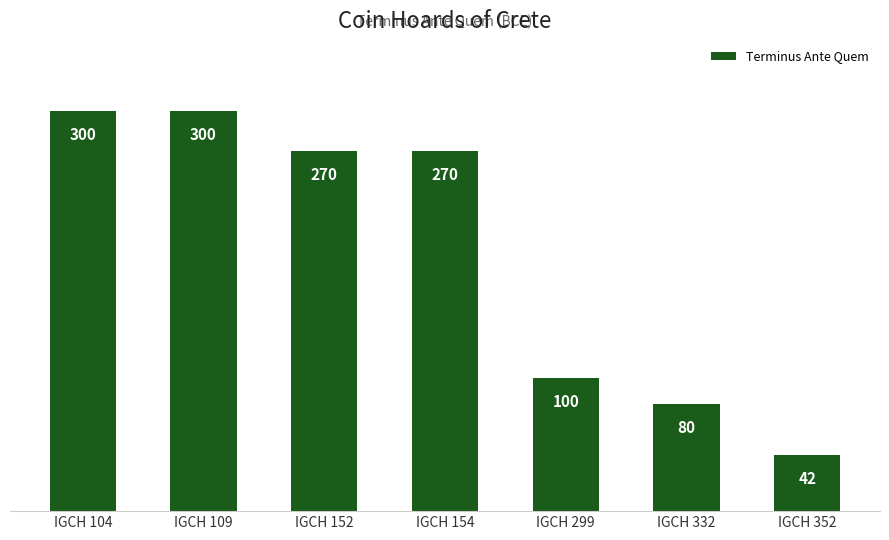

What is the difference between the second highest and second lowest values?

220